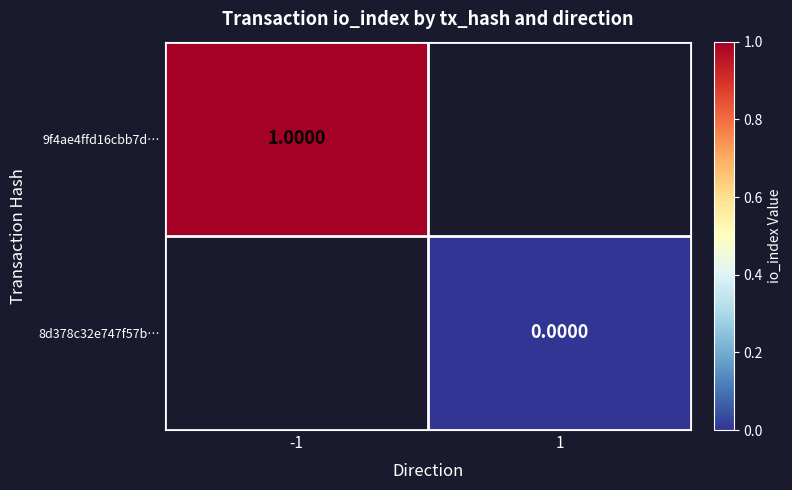

True or false: 9f4ae4ffd16cbb7d… has a value of 0.5 at -1.

False